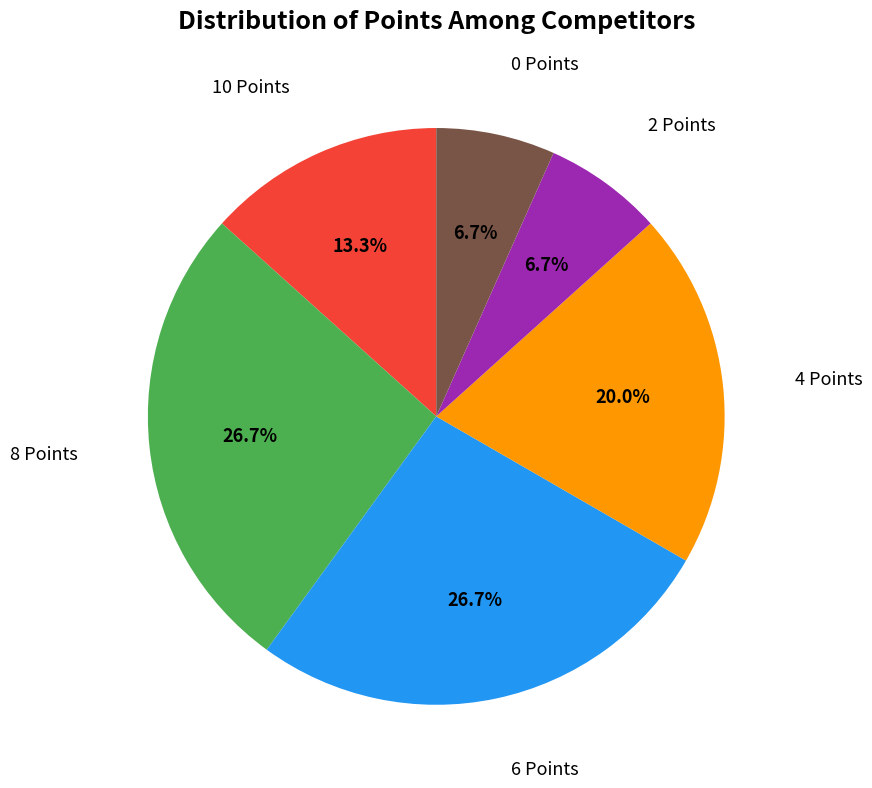

Does any single category account for the majority?

No